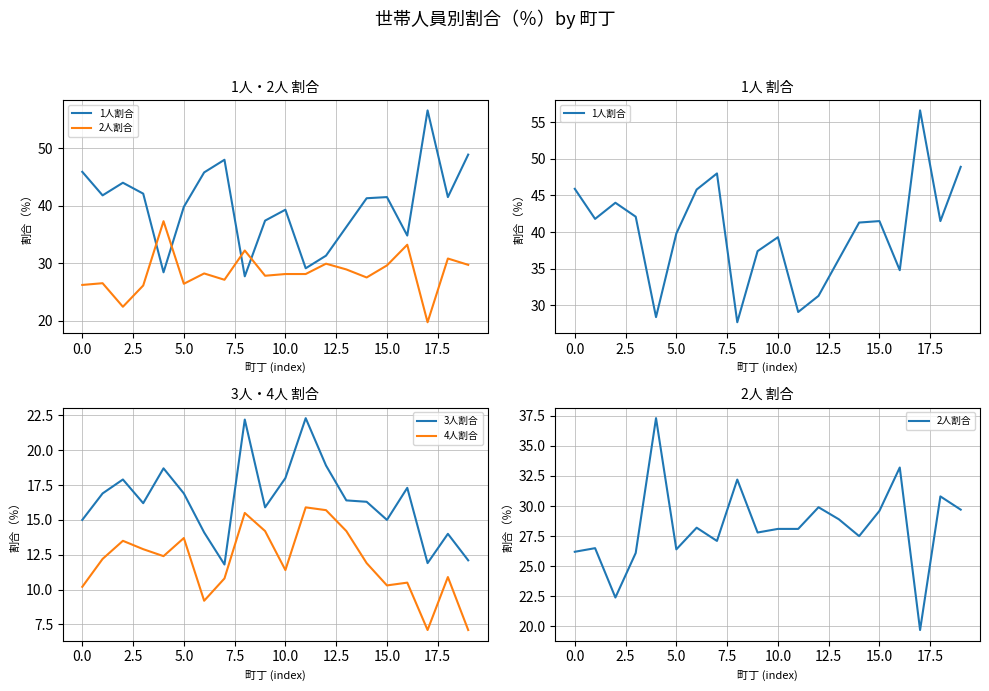

Is it true that 4人割合 equals 11.4 at 10.0?

True